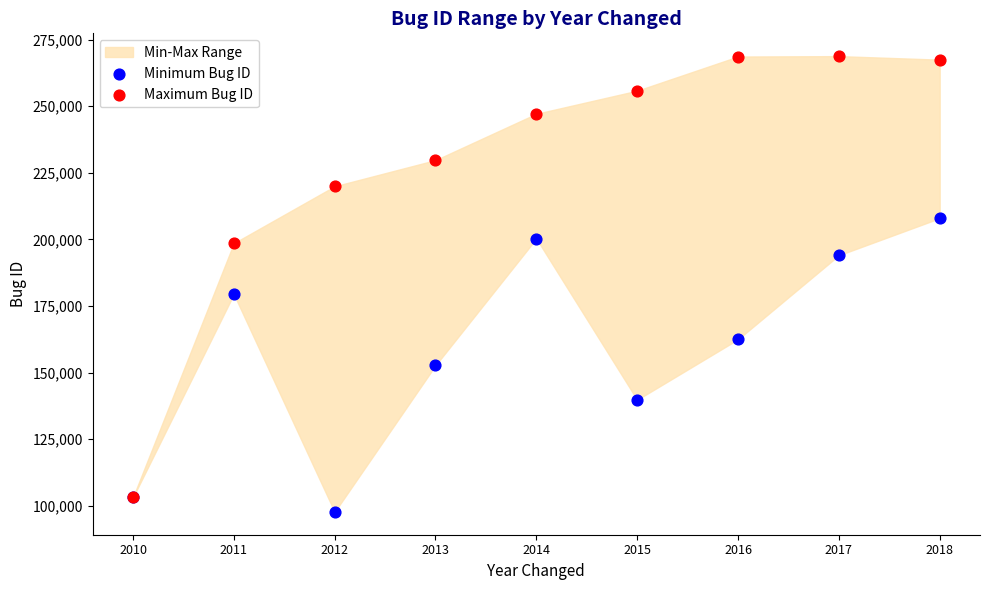

Across all series, what Y value is closest to 183231?

179431